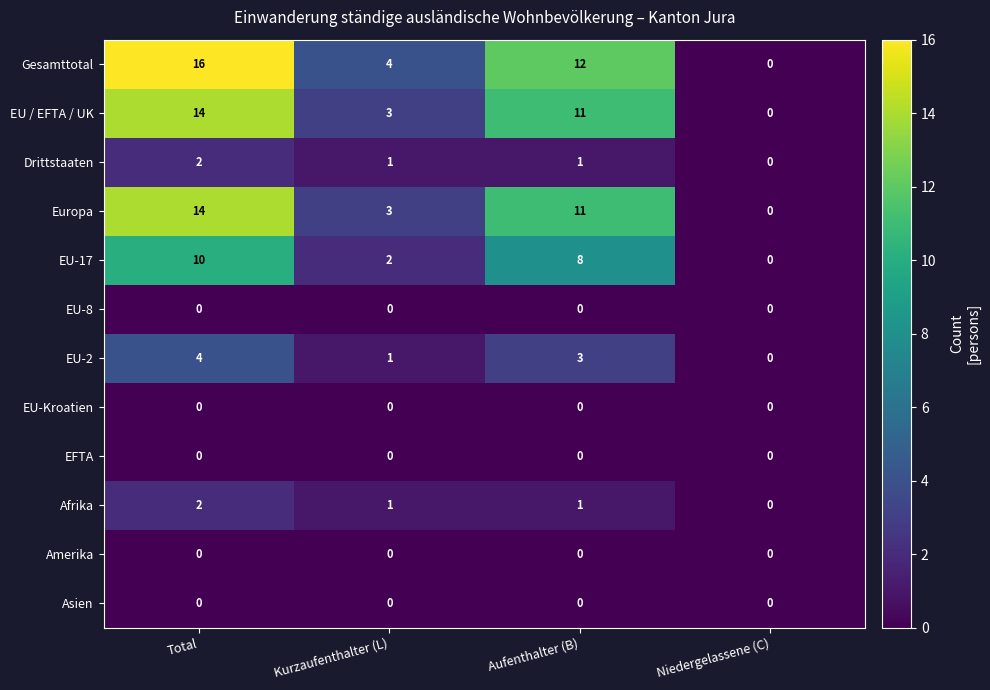

How many series are shown in this chart?

12